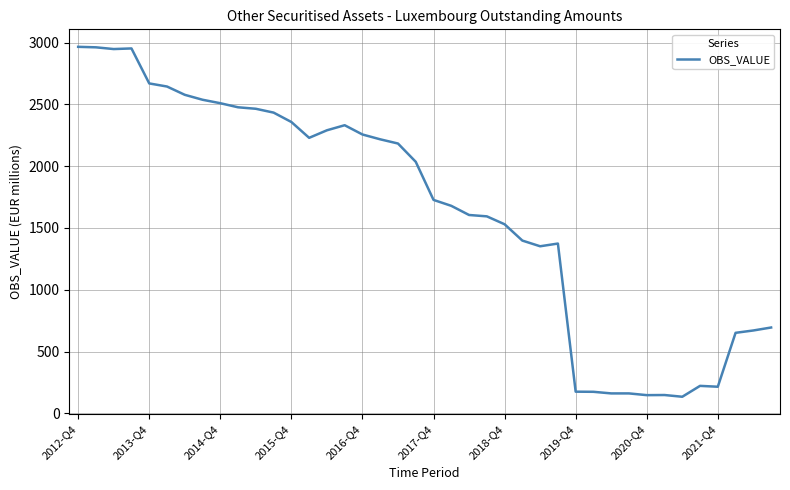

What is the smallest value displayed?

135